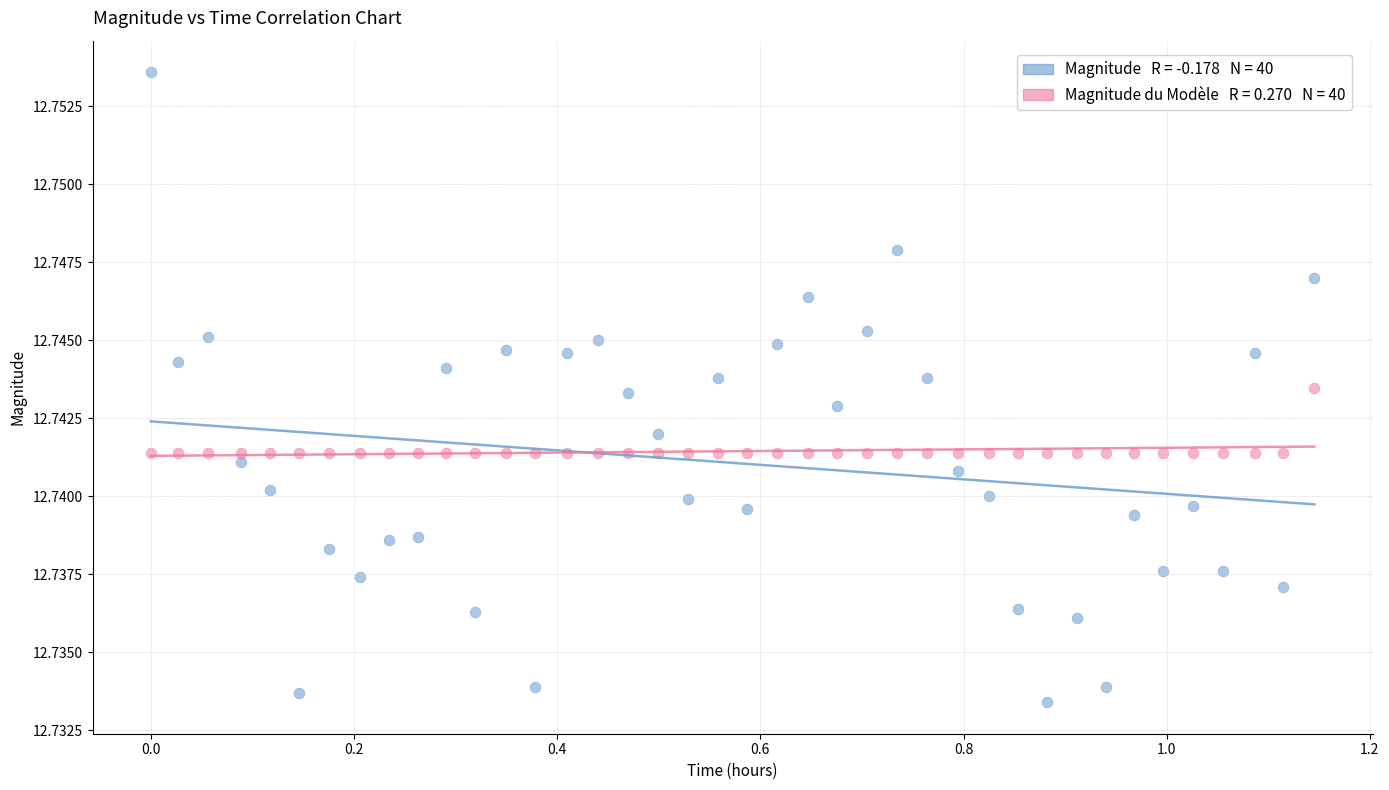

Across all data points, what is the range of X values (max minus min)?

1.1